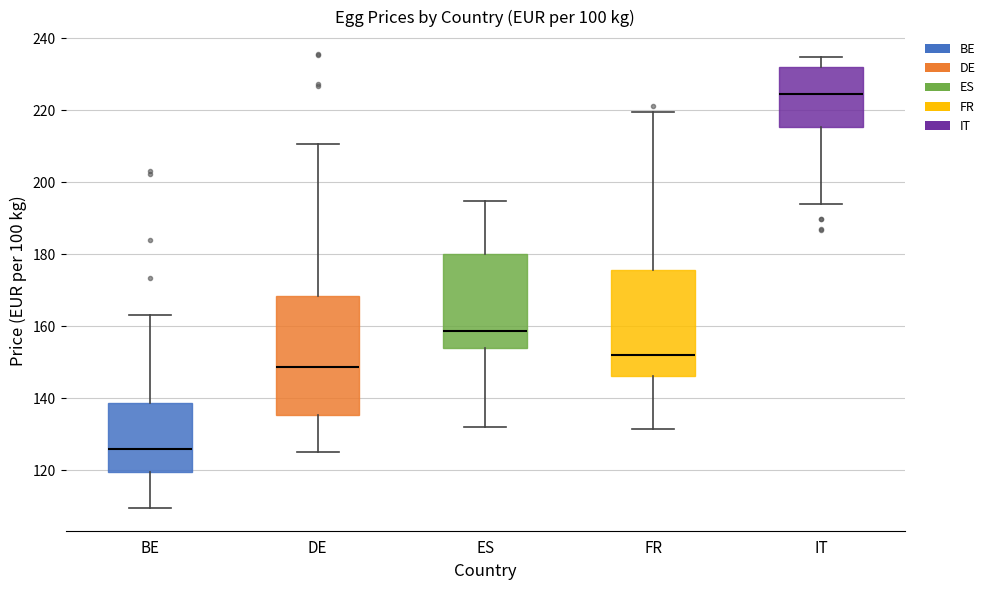

Reading left to right, read every box against the y-axis: the position of its median line, the range the box covers, and the ends of its whiskers. The values are not printed on the chart, so give them approximately, as read against the axis.

BE: median 126, box 120 to 138, whiskers 110 to 164
DE: median 148, box 136 to 168, whiskers 126 to 210
ES: median 158, box 154 to 180, whiskers 132 to 194
FR: median 152, box 146 to 176, whiskers 132 to 220
IT: median 224, box 216 to 232, whiskers 194 to 234